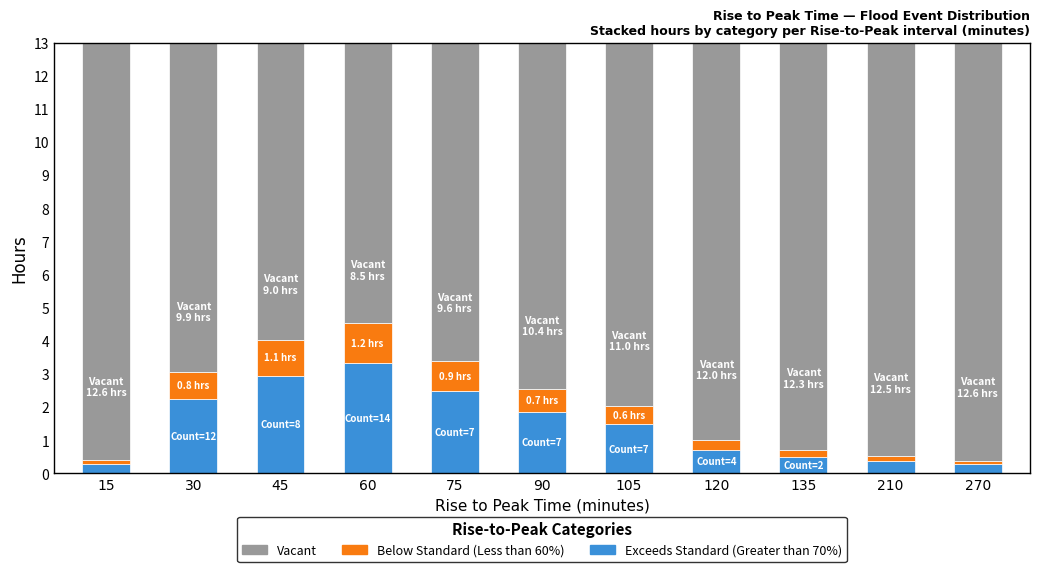

What is the average value of the Exceeds Standard (Greater than 70%) series?

1.5